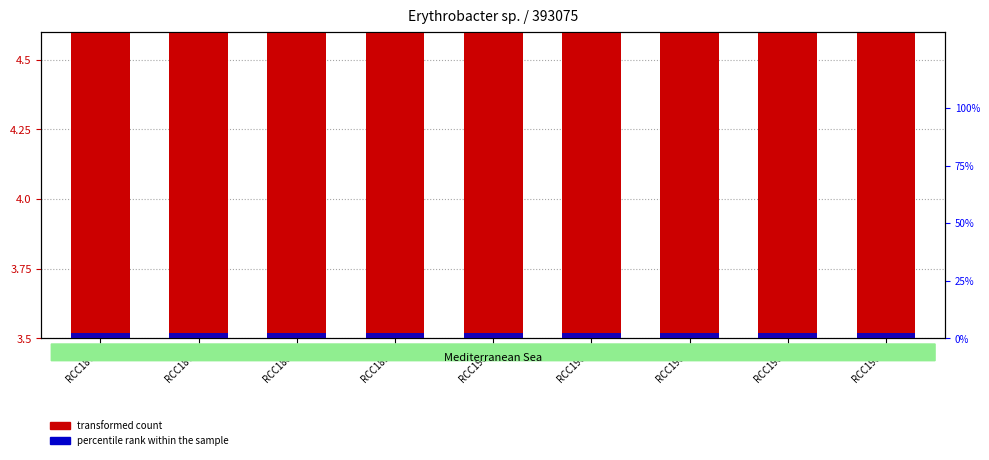

Are the bars horizontal?

No